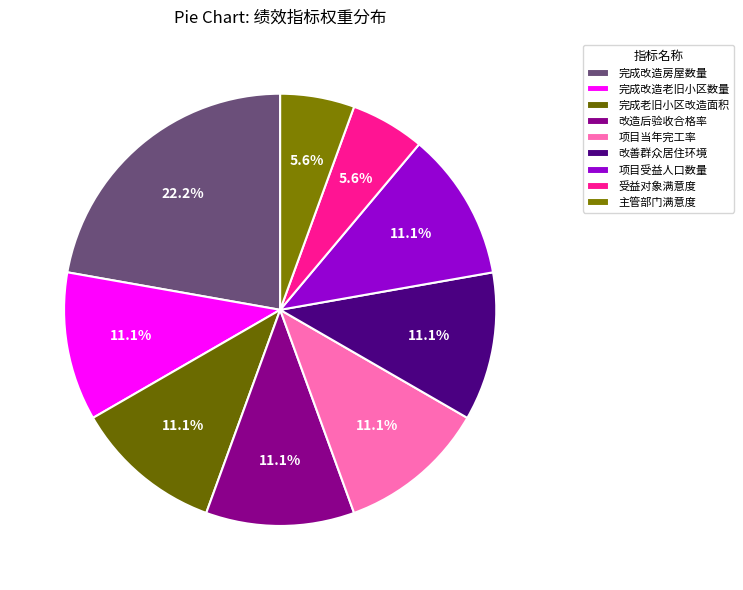

Is 完成改造老旧小区数量 the majority of the pie?

No